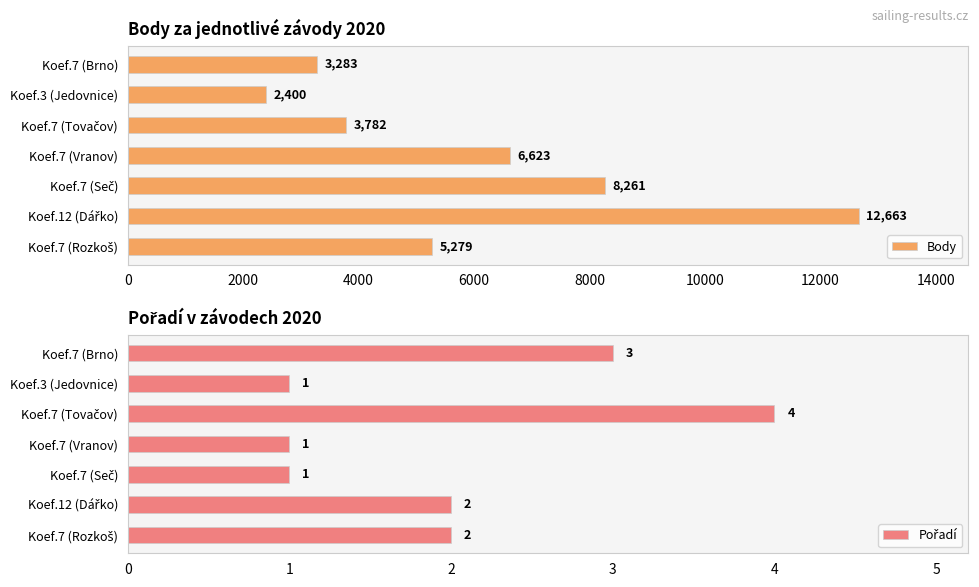

What is the difference between the Body values at Koef.7 (Vranov) and Koef.3 (Jedovnice)?

4223